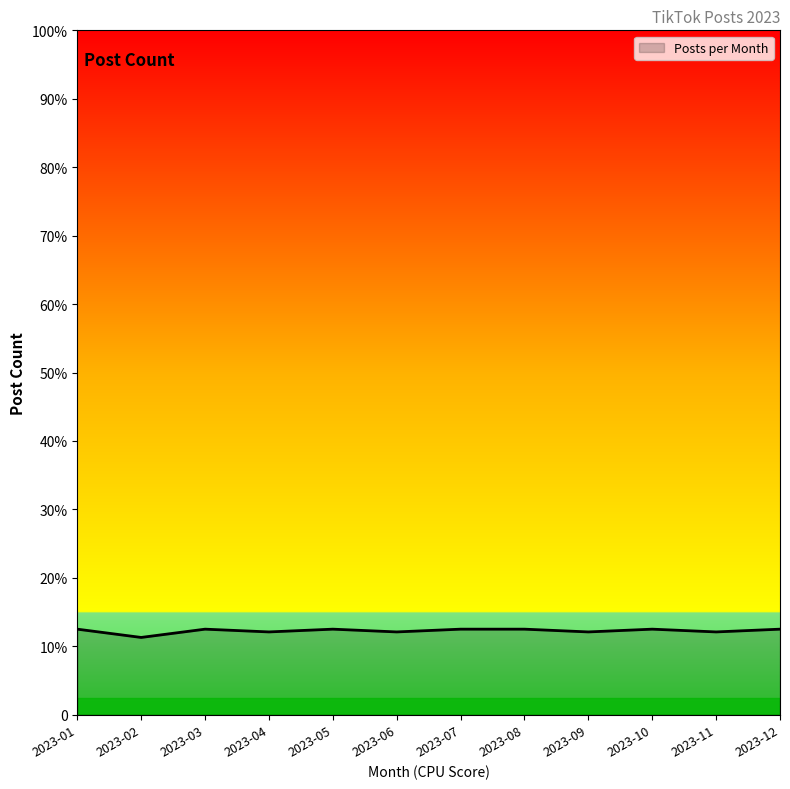

Between 2023-06 and 2023-02, which is larger?

2023-06